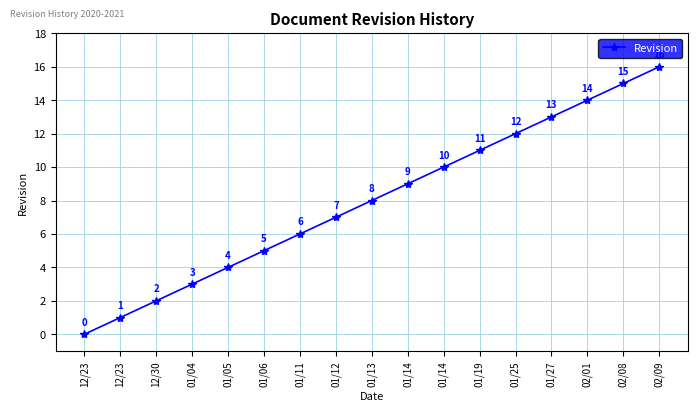

How many lines are shown in the chart?

1